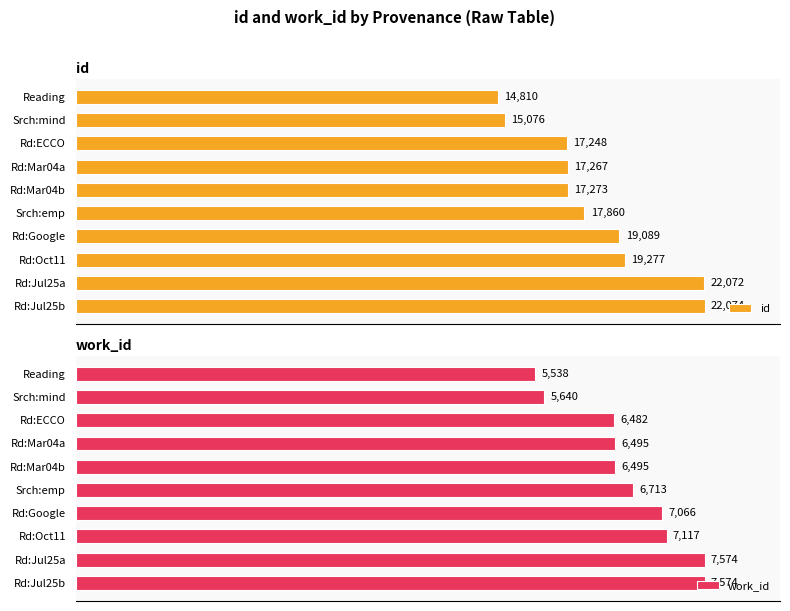

Which category has the lowest value in the id series?

Reading